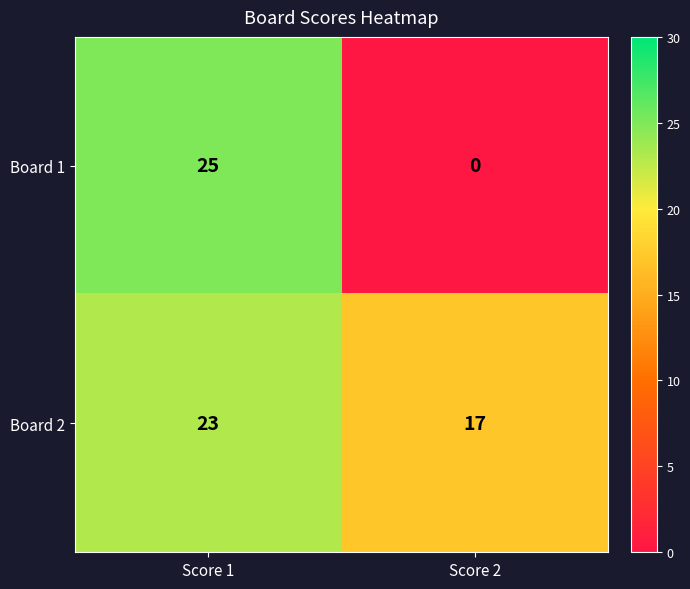

Which category has the highest value across all series?

Score 1